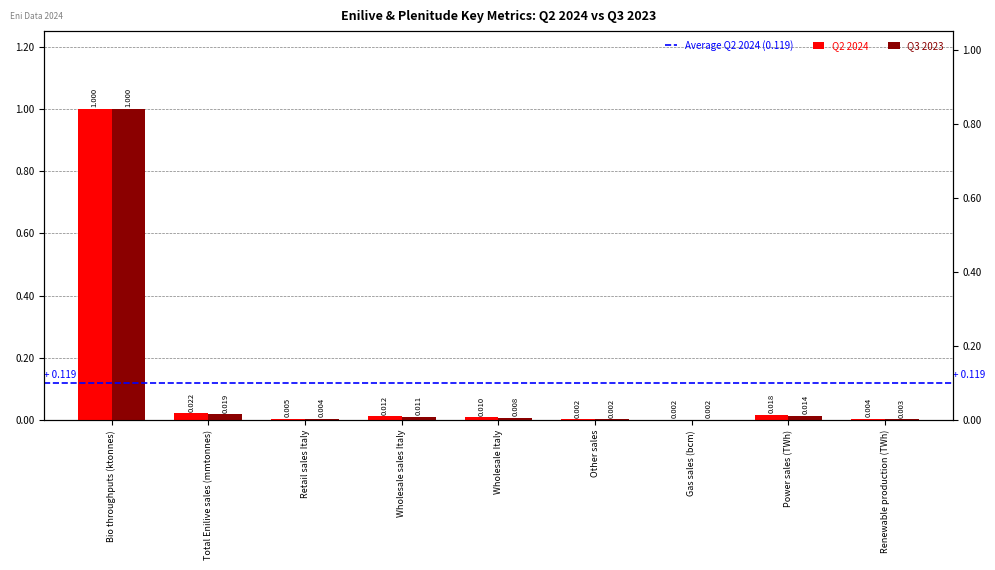

Is it true that Q3 2023 equals 0.0 at Wholesale Italy?

False